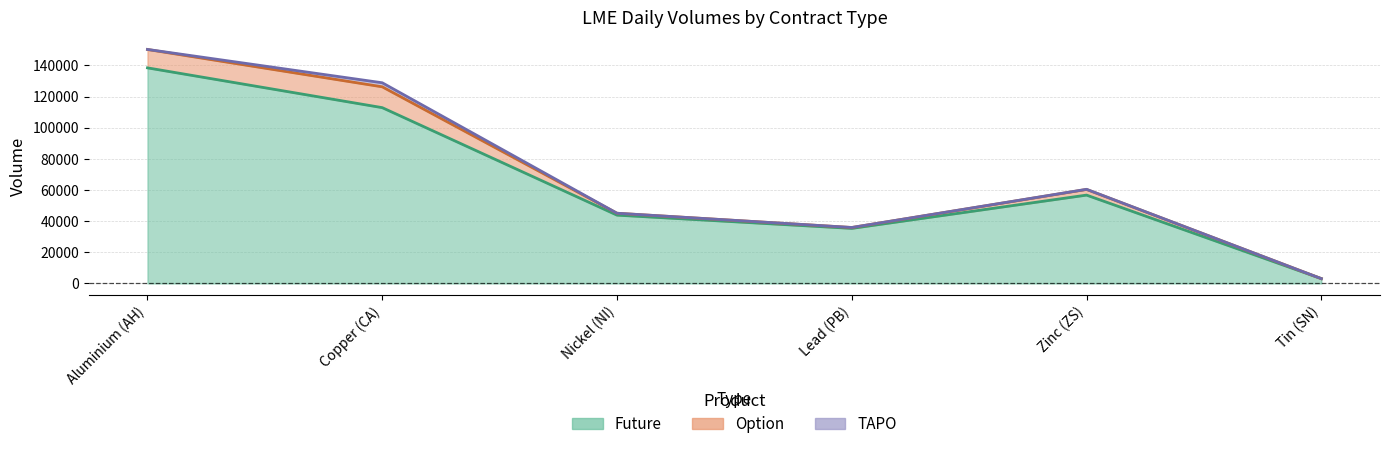

What is the difference between the TAPO values at Zinc (ZS) and Copper (CA)?

2520